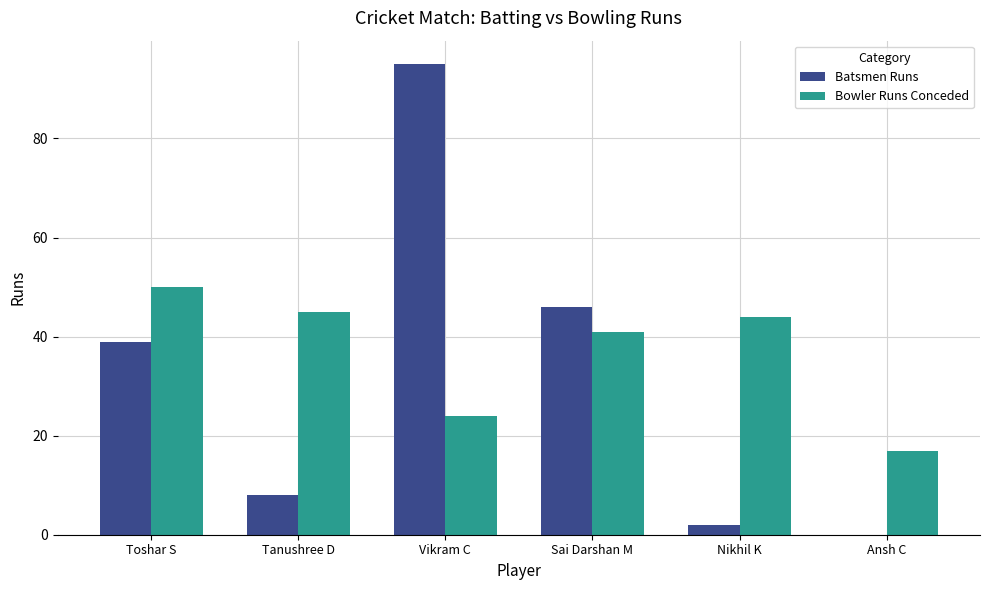

What is the average value of the Batsmen Runs series?

32